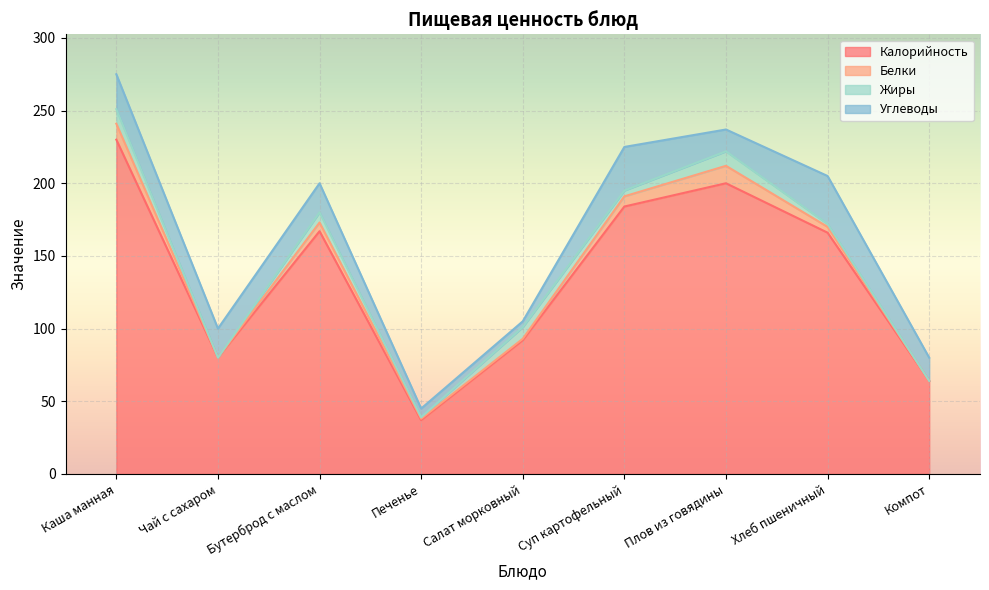

Which series has the largest total across all categories?

Калорийность